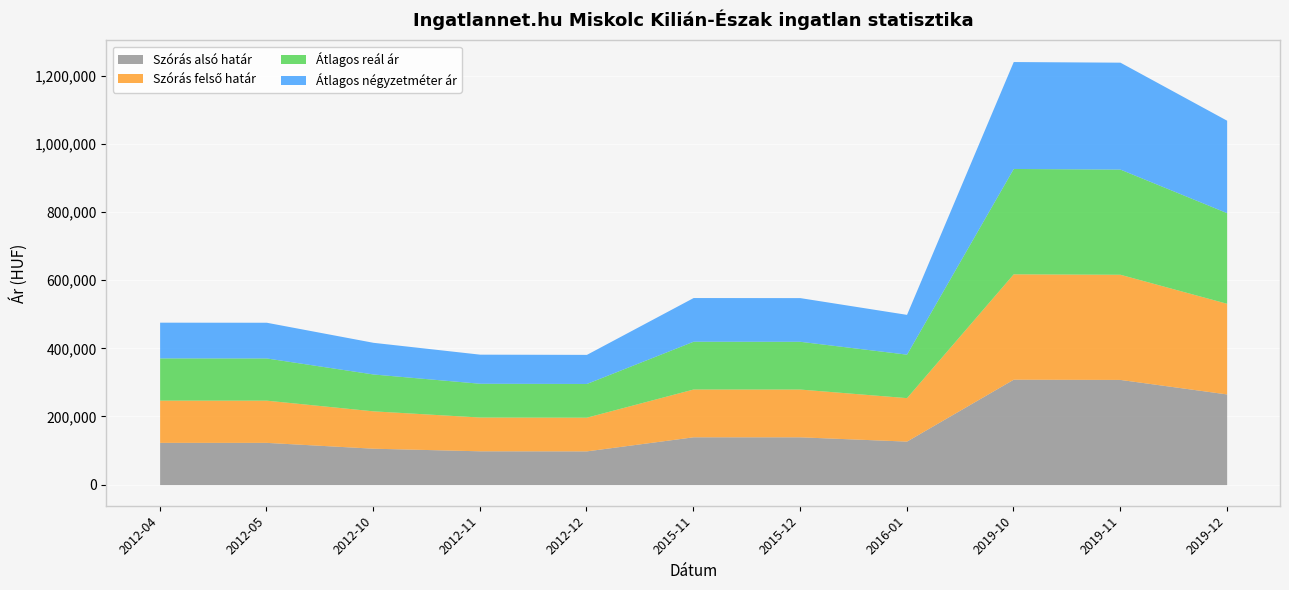

Where does the Szórás felső határ series first go above 127677?

2015-11